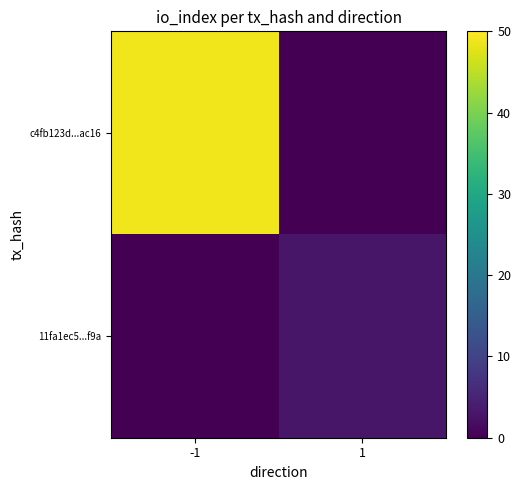

Between -1 and 1, which series saw the biggest shift?

c4fb123d...ac16